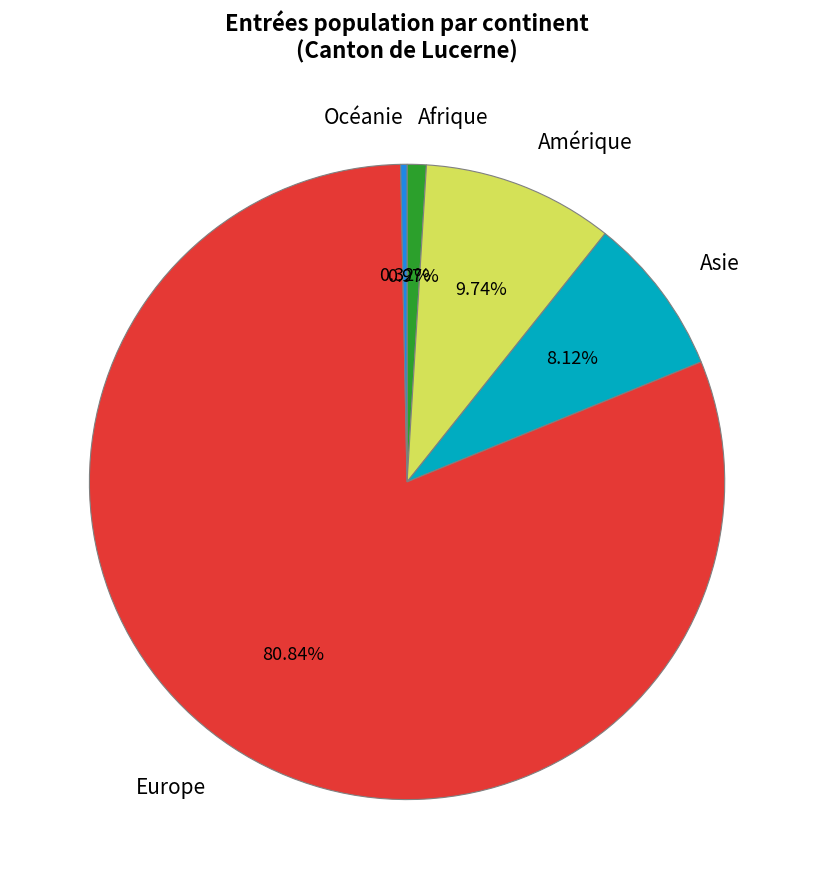

To the nearest percent, what portion does Europe represent?

81%